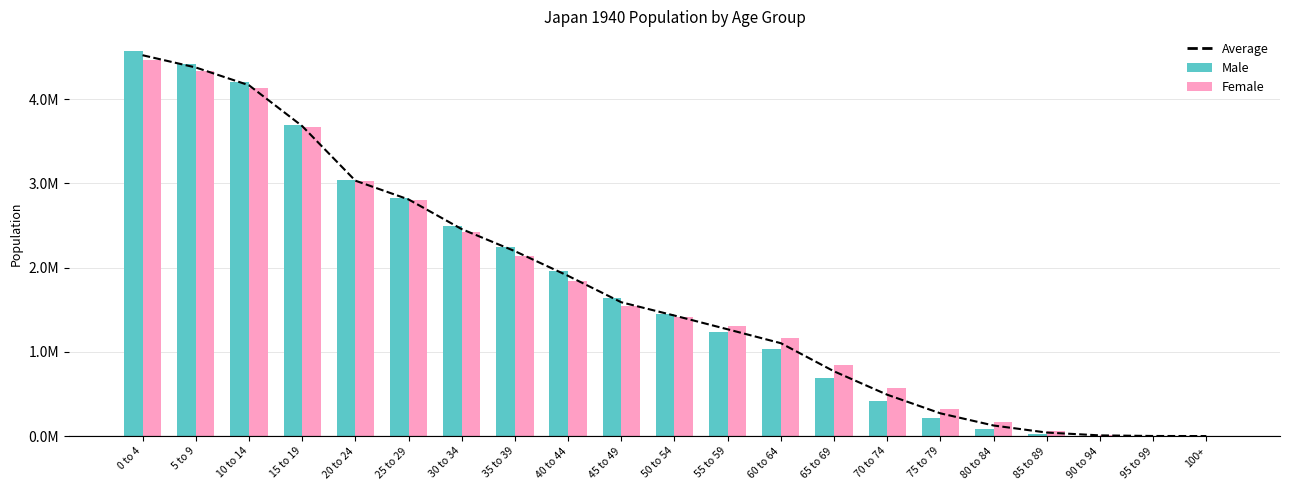

What is the highest value of the Average series?

4523150.5